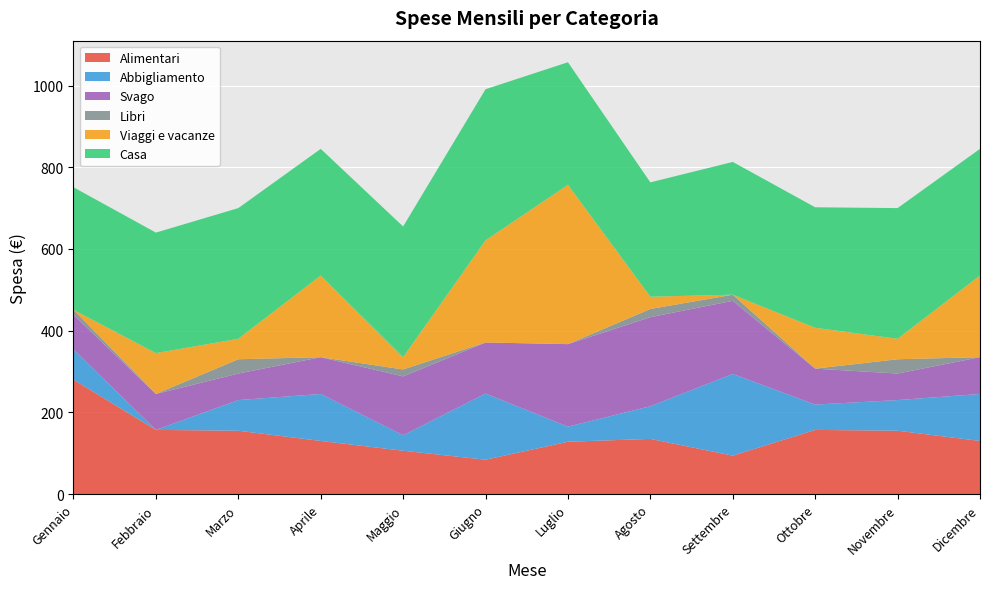

Reading left to right, list all the values displayed in this chart.

Alimentari: Gennaio=280	Febbraio=157	Marzo=155	Aprile=130	Maggio=106	Giugno=84	Luglio=128	Agosto=135	Settembre=94	Ottobre=157	Novembre=155	Dicembre=130
Abbigliamento: Gennaio=74	Febbraio=0	Marzo=75	Aprile=115	Maggio=38	Giugno=162	Luglio=37	Agosto=80	Settembre=200	Ottobre=62	Novembre=75	Dicembre=115
Svago: Gennaio=85	Febbraio=88	Marzo=65	Aprile=90	Maggio=144	Giugno=125	Luglio=202	Agosto=218	Settembre=179	Ottobre=88	Novembre=65	Dicembre=90
Libri: Gennaio=12	Febbraio=0	Marzo=35	Aprile=0	Maggio=17	Giugno=0	Luglio=0	Agosto=20	Settembre=15	Ottobre=0	Novembre=35	Dicembre=0
Viaggi e vacanze: Gennaio=0	Febbraio=100	Marzo=50	Aprile=200	Maggio=30	Giugno=250	Luglio=390	Agosto=30	Settembre=0	Ottobre=100	Novembre=50	Dicembre=200
Casa: Gennaio=300	Febbraio=295	Marzo=320	Aprile=310	Maggio=320	Giugno=370	Luglio=300	Agosto=280	Settembre=325	Ottobre=295	Novembre=320	Dicembre=310